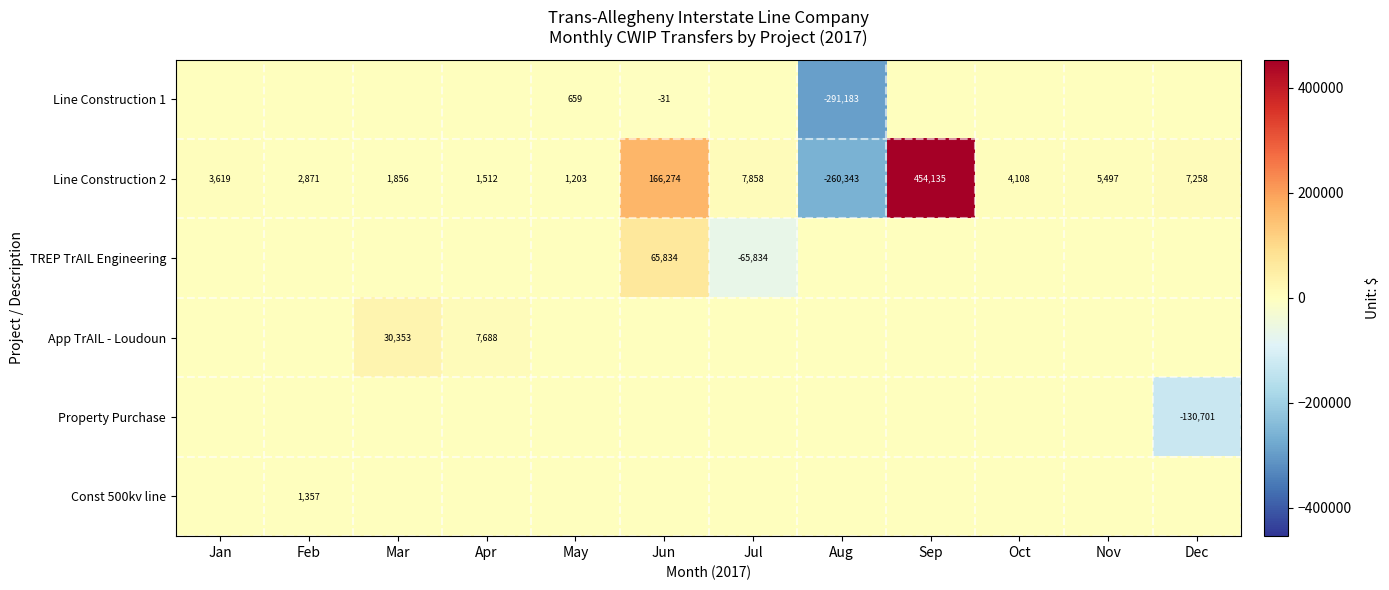

Which category has the lowest value in the Line Construction 2 series?

Aug